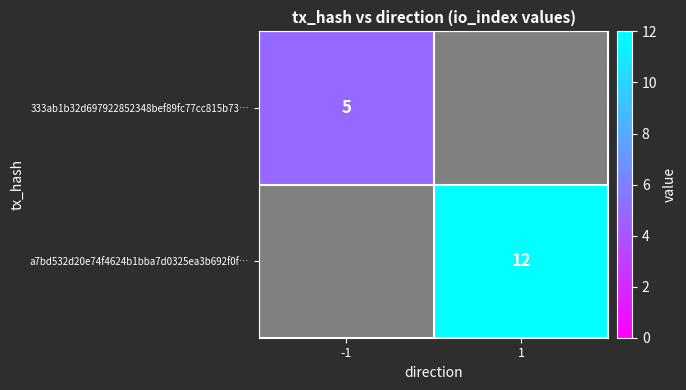

Is it true that a7bd532d20e74f4624b1bba7d0325ea3b692f0f… equals 12 at 1?

True